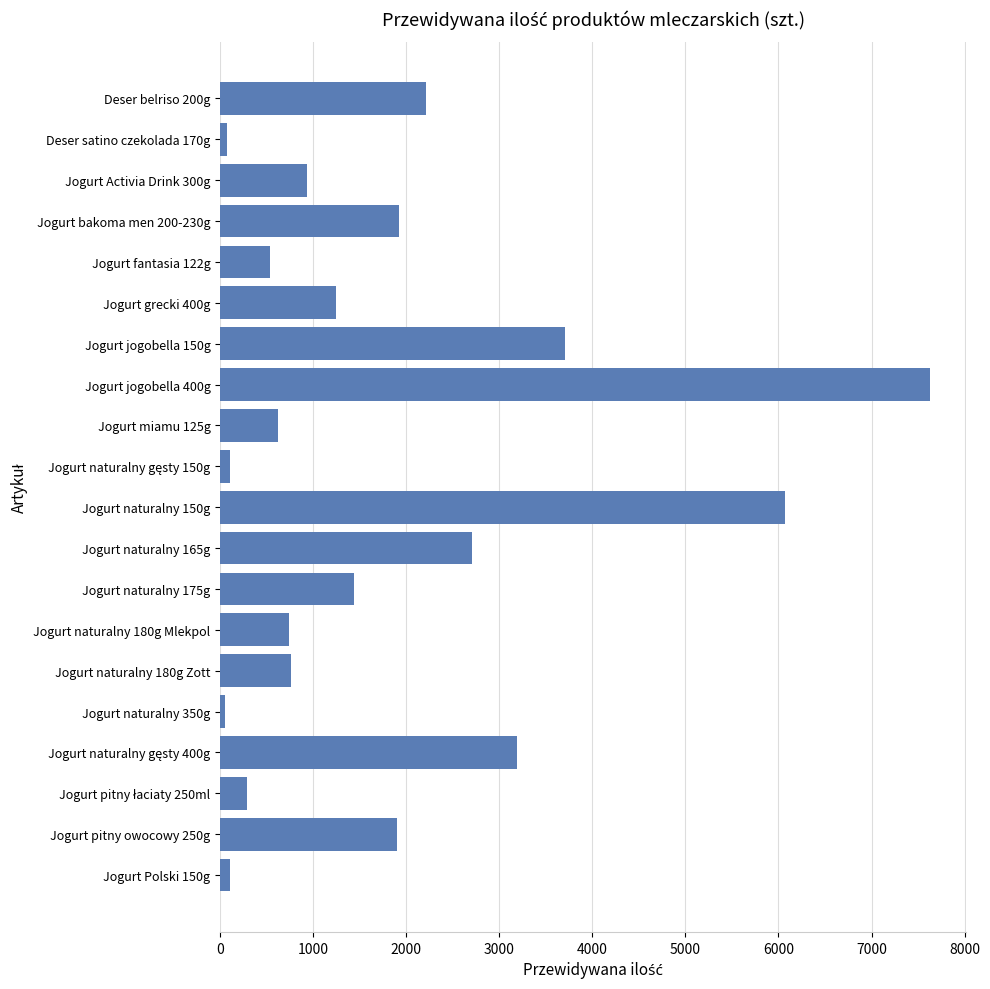

At which category does the chart reach its peak across all series?

Jogurt jogobella 400g